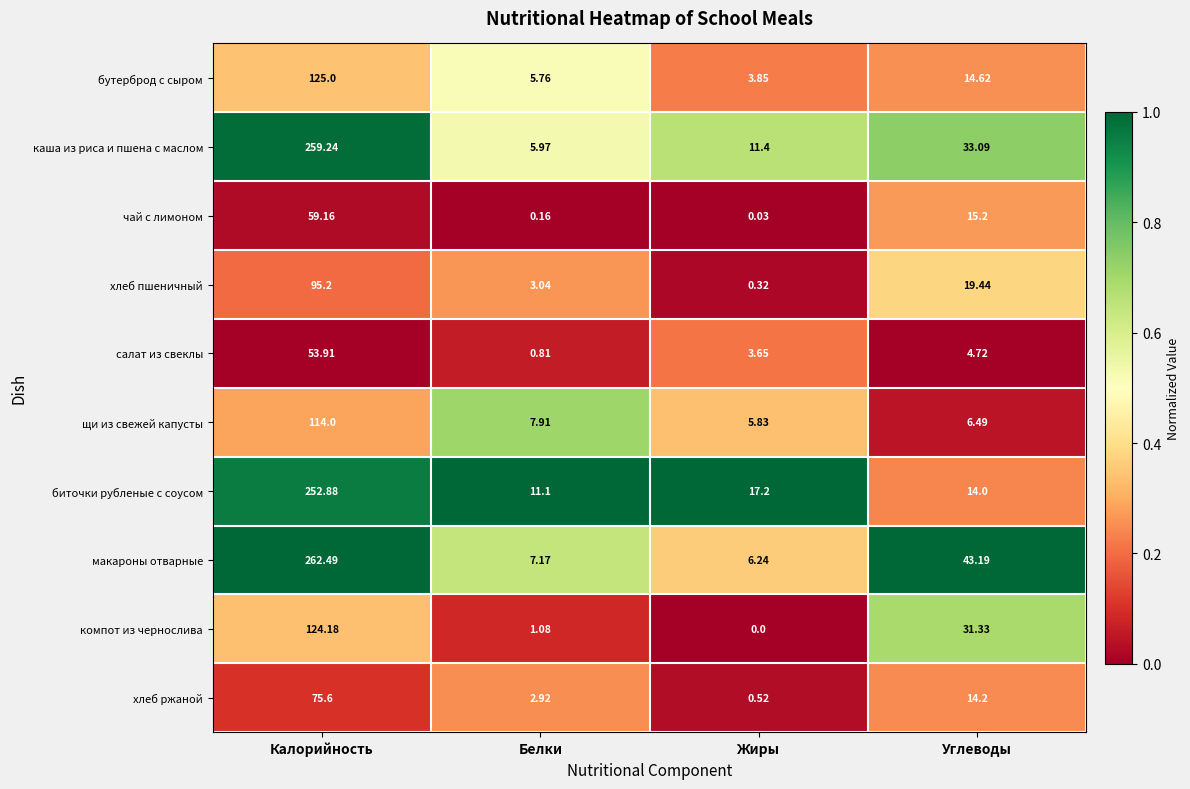

Where does the хлеб пшеничный series first go above 19?

Калорийность